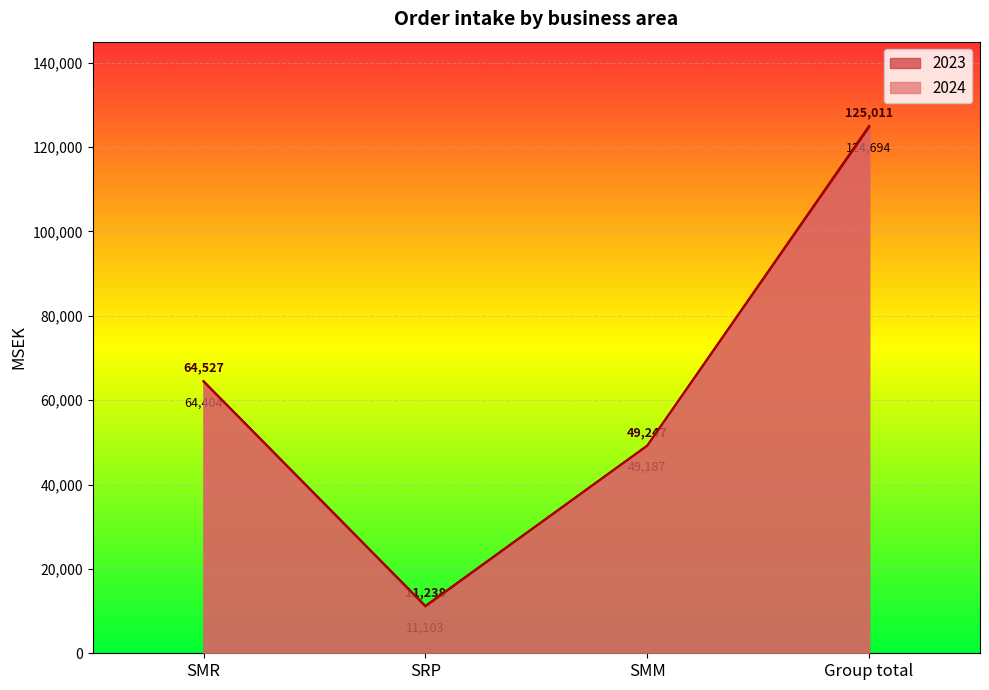

Is it true that 2024 equals 5900 at SRP?

False